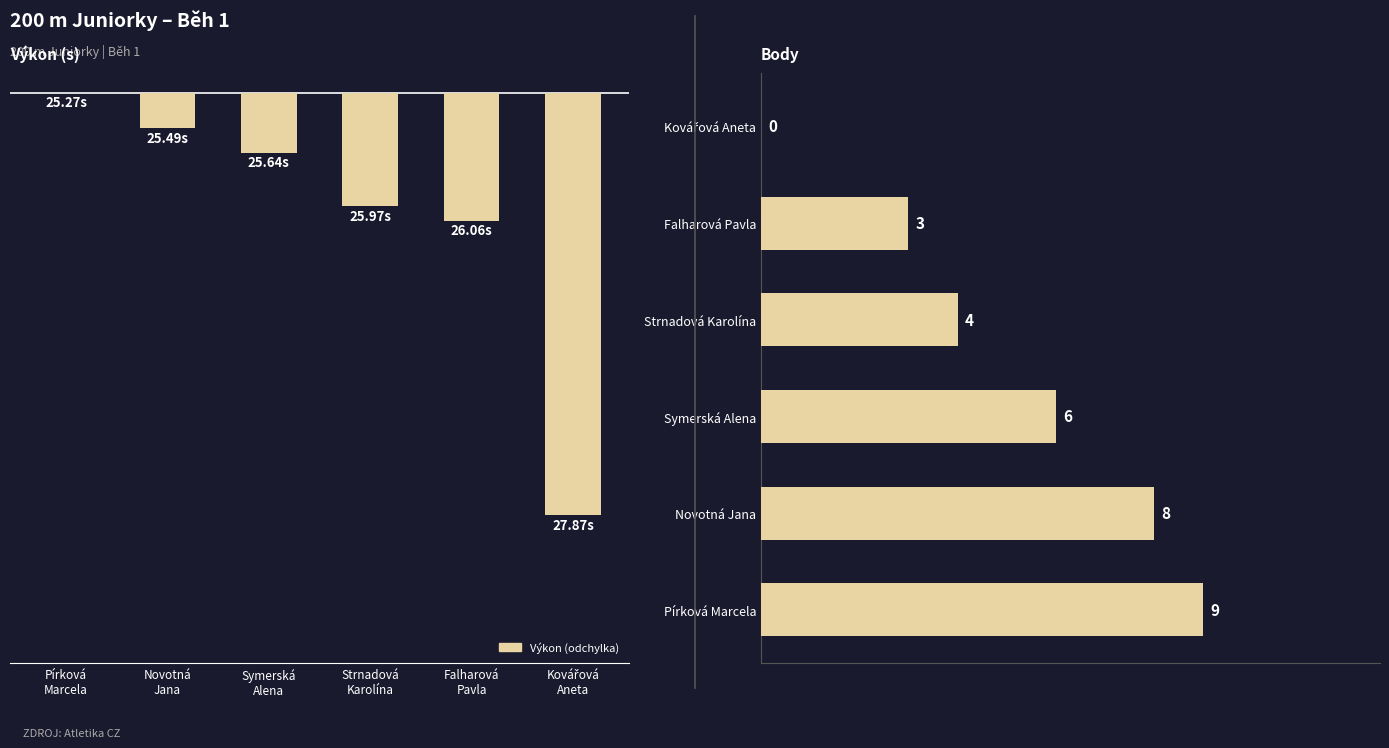

What is the label of the 5th bar from the left?

Falharová
Pavla